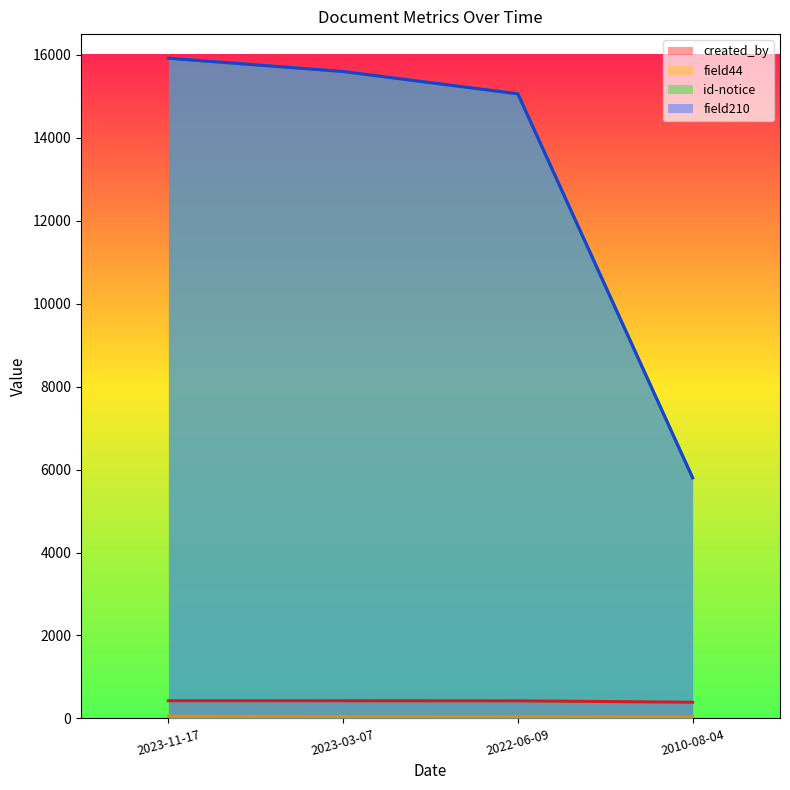

At which label does created_by reach its minimum?

2010-08-04